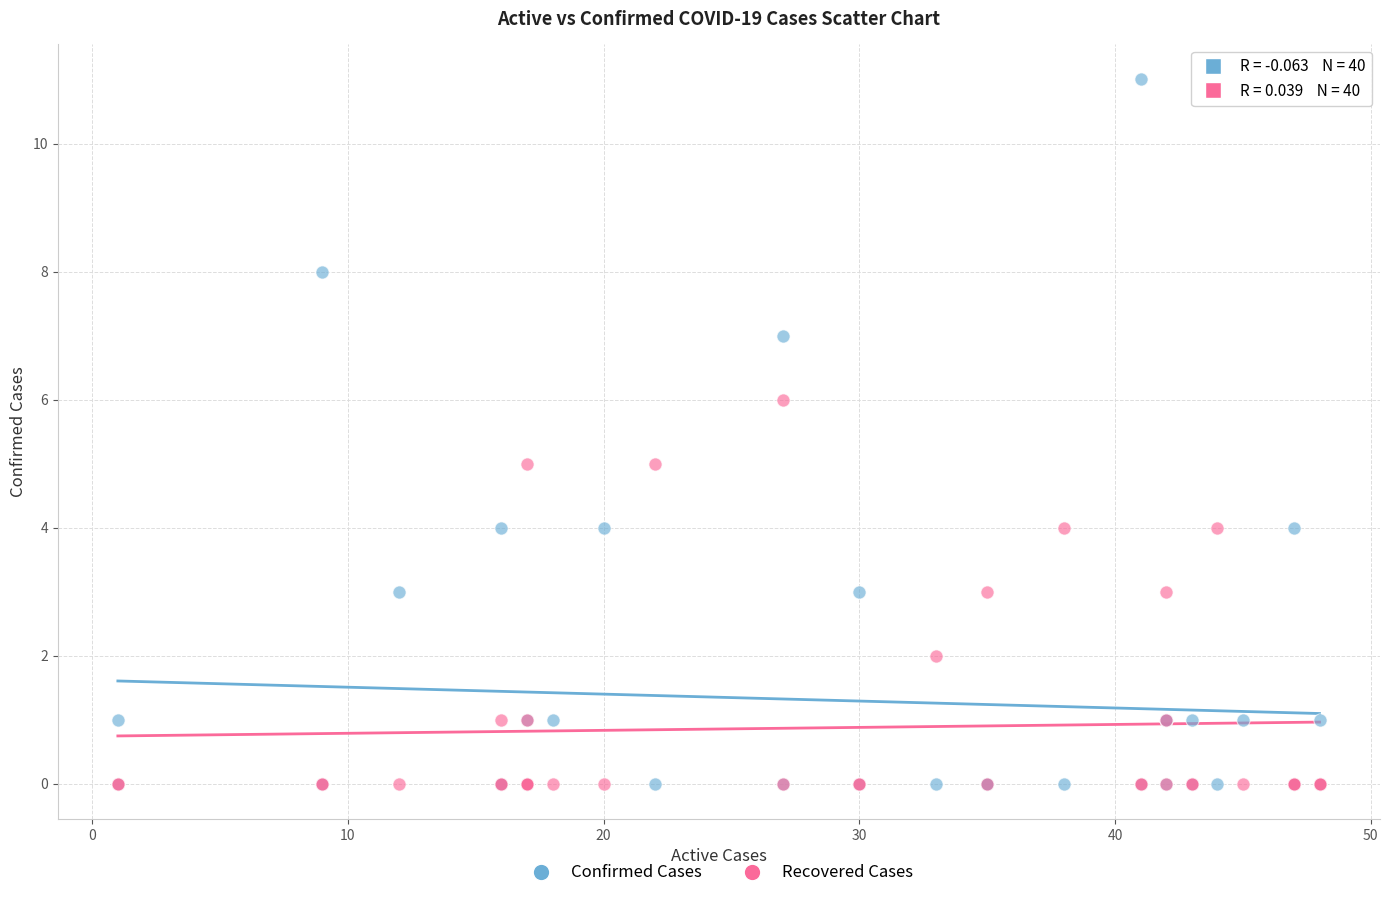

What are all the series names shown in the legend?

Confirmed Cases, Recovered Cases